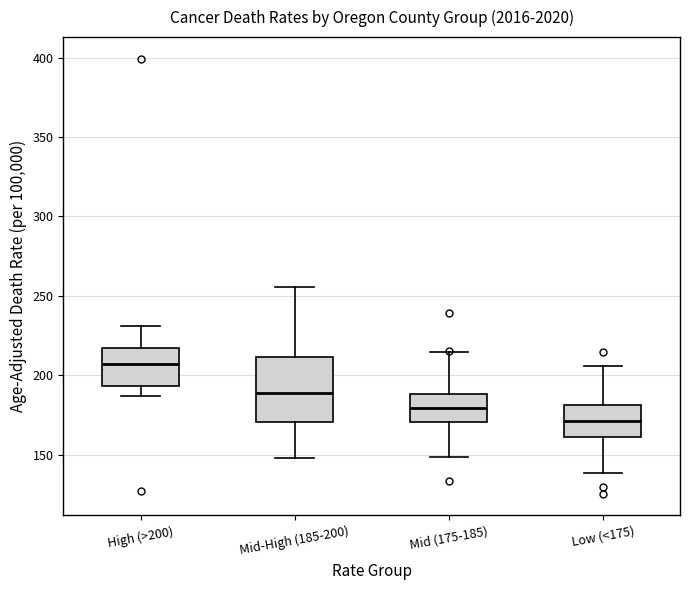

Reading left to right, transcribe this box plot: for each box, give where its median line is, the range the box spans, and where its two whiskers end, as read against the y-axis. The values are not printed on the chart, so give them approximately, as read against the axis.

High (>200): median 205, box 195 to 215, whiskers 185 to 230
Mid-High (185-200): median 190, box 170 to 210, whiskers 150 to 255
Mid (175-185): median 180, box 170 to 190, whiskers 150 to 215
Low (<175): median 170, box 160 to 180, whiskers 140 to 205